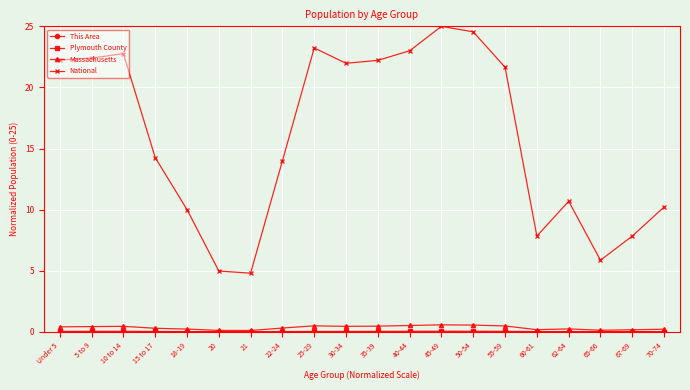

True or false: Massachusetts has more than 1 points higher than both neighbors.

True